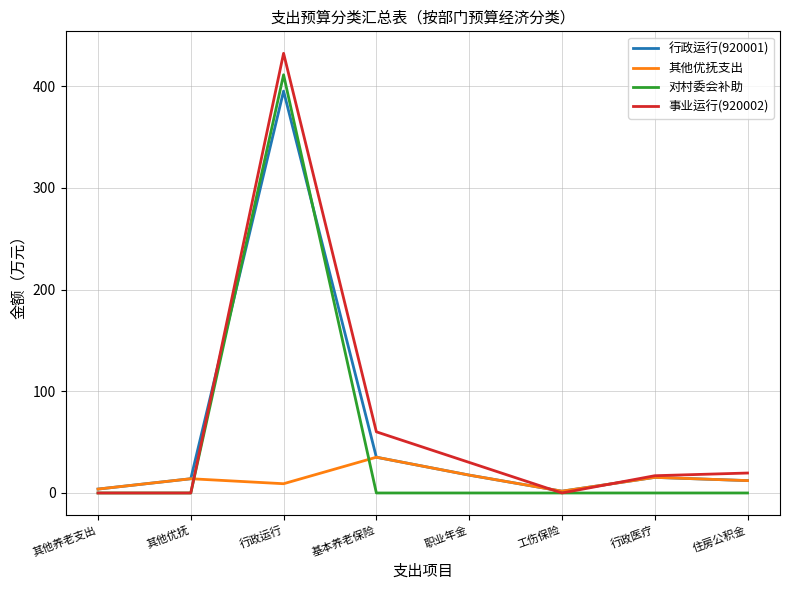

Between 行政运行 and 基本养老保险, which series saw the biggest shift?

对村委会补助